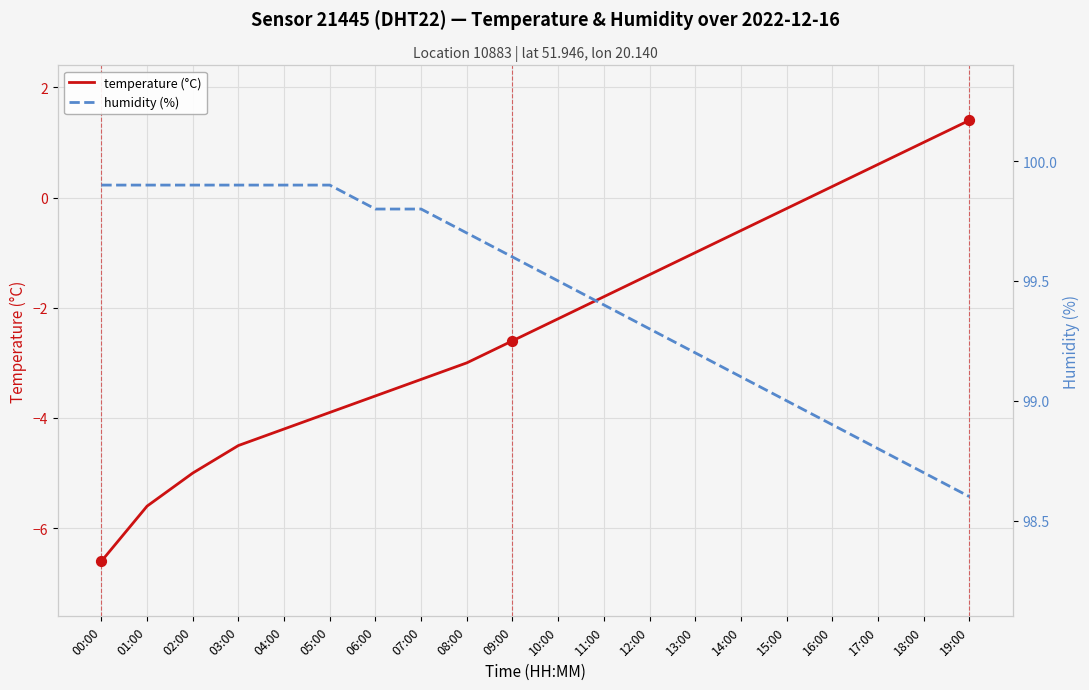

At which category is the sum across all series the highest?

19:00